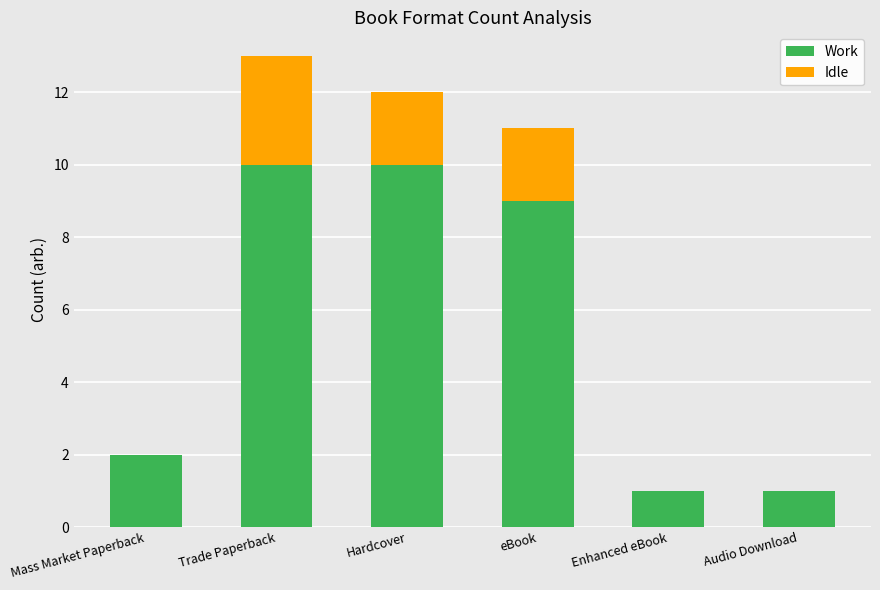

What is the total value across all series at Audio Download?

1